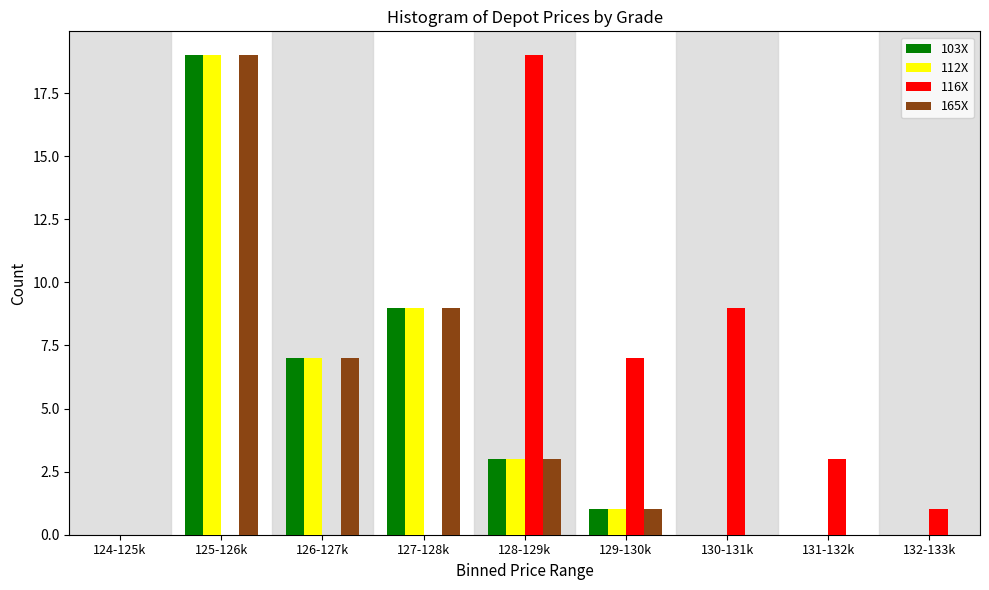

What is the total value across all series at 131-132k?

3